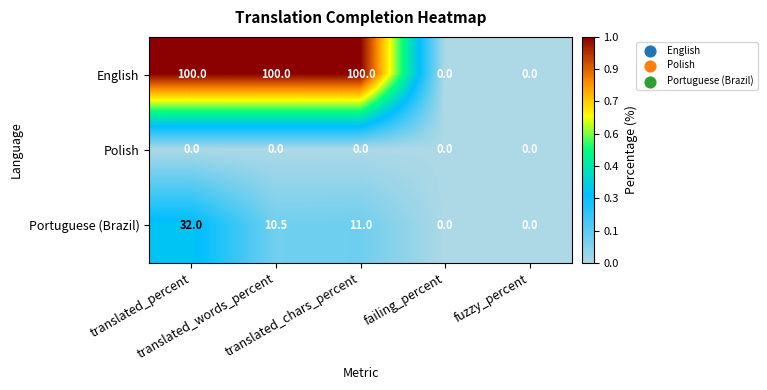

What is the greatest value displayed?

100.0